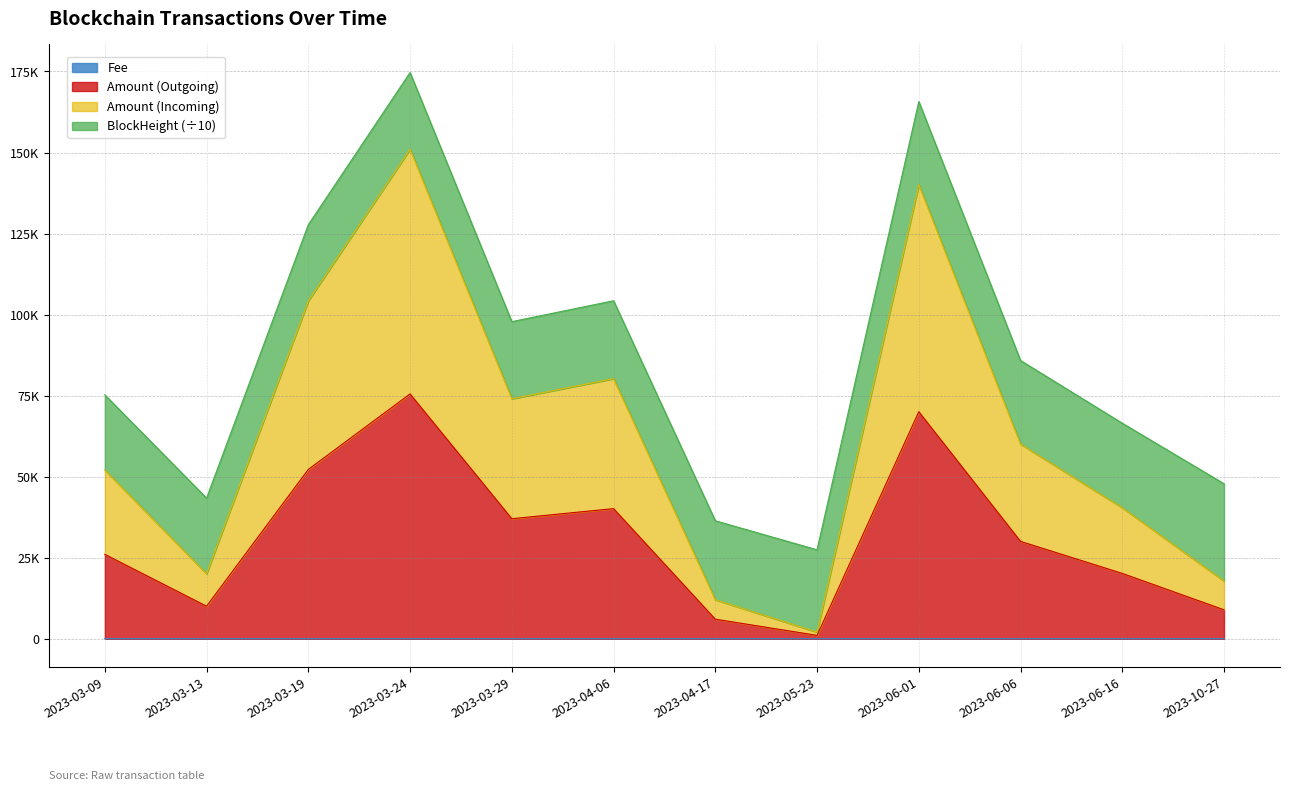

Where is Fee nearest to the value 0?

2023-03-09